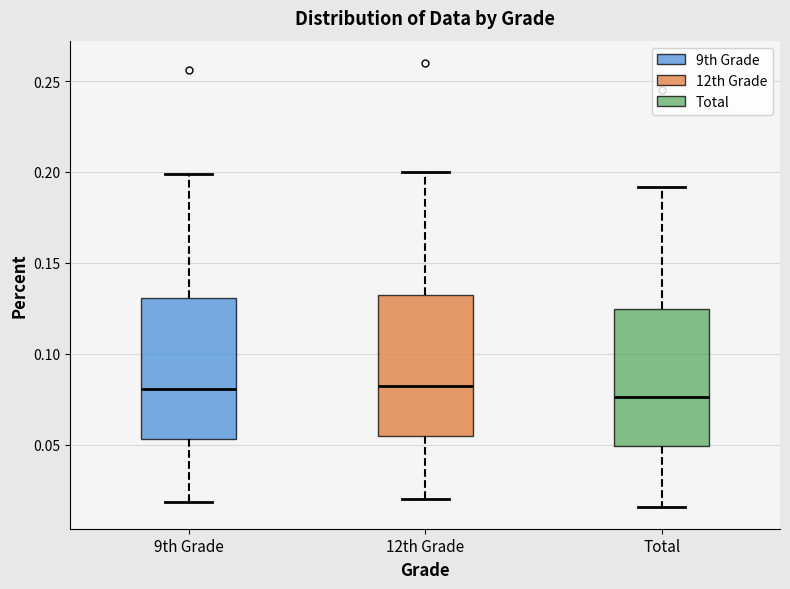

Where does the median line of the box for 9th Grade sit on the y-axis? The values are not printed on the chart, so give them approximately, as read against the axis.

0.080